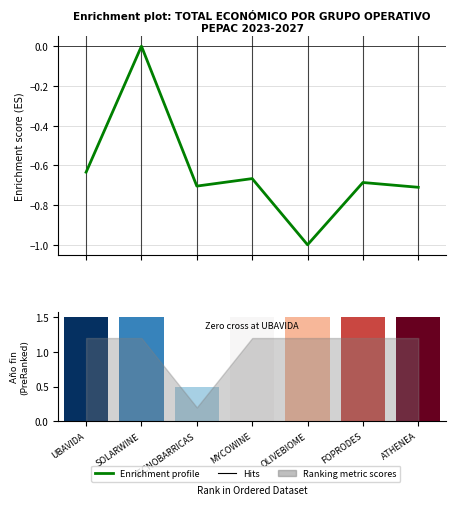

True or false: the data shows 0.0 at SOLARWINE.

True